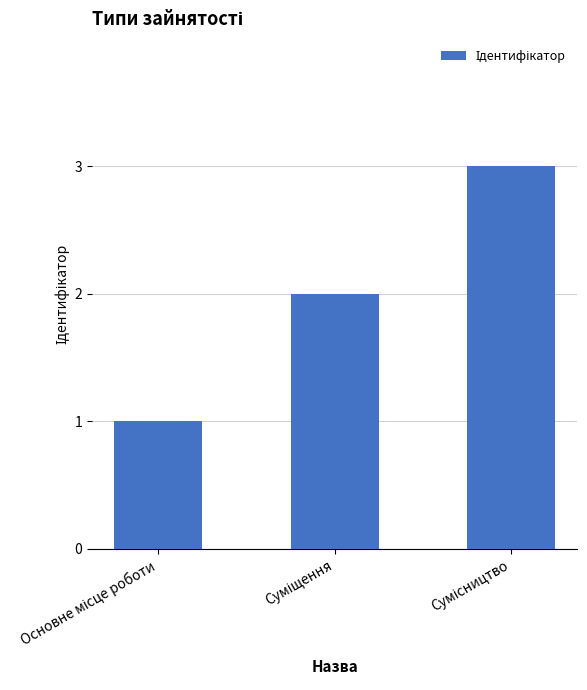

What is the greatest value displayed?

3